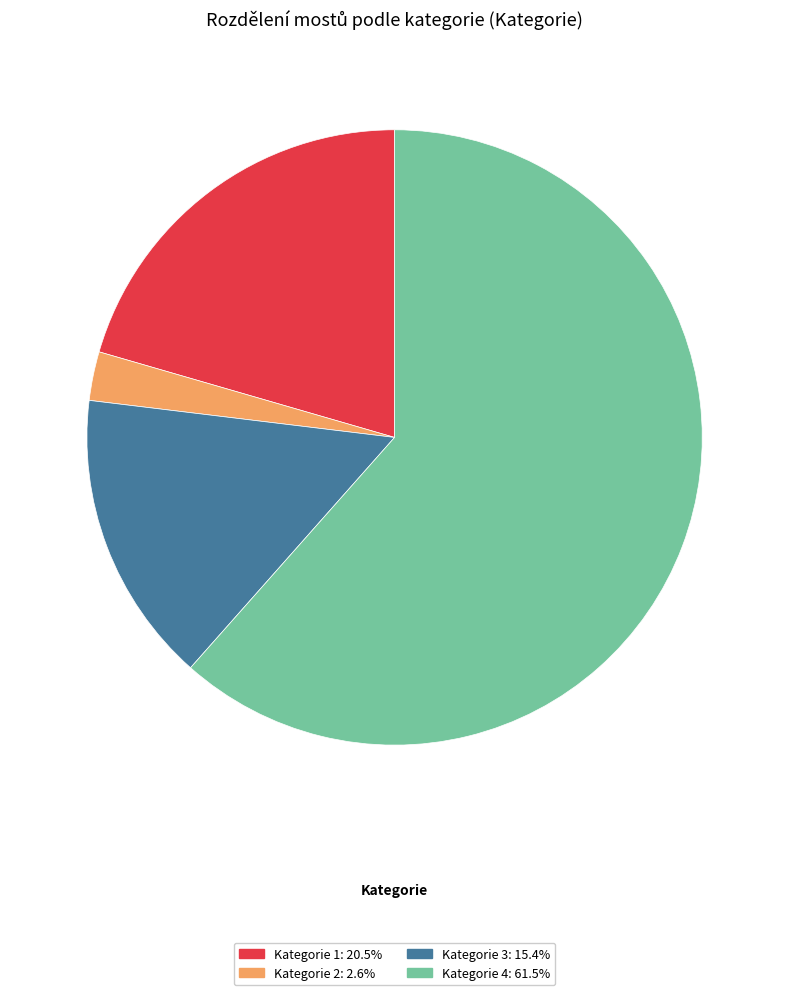

Is there any slice that represents more than half of the pie?

Yes